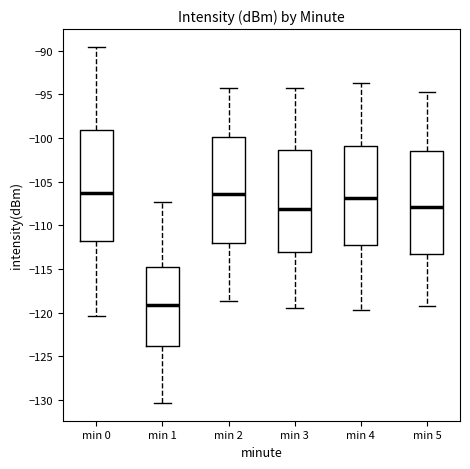

Reading left to right, read every box against the y-axis: the position of its median line, the range the box covers, and the ends of its whiskers. The values are not printed on the chart, so give them approximately, as read against the axis.

min 0: median -106.5, box -112.0 to -99.0, whiskers -120.5 to -89.5
min 1: median -119.0, box -124.0 to -115.0, whiskers -130.5 to -107.5
min 2: median -106.5, box -112.0 to -100.0, whiskers -118.5 to -94.0
min 3: median -108.0, box -113.0 to -101.5, whiskers -119.5 to -94.0
min 4: median -107.0, box -112.5 to -101.0, whiskers -119.5 to -93.5
min 5: median -108.0, box -113.5 to -101.5, whiskers -119.0 to -94.5